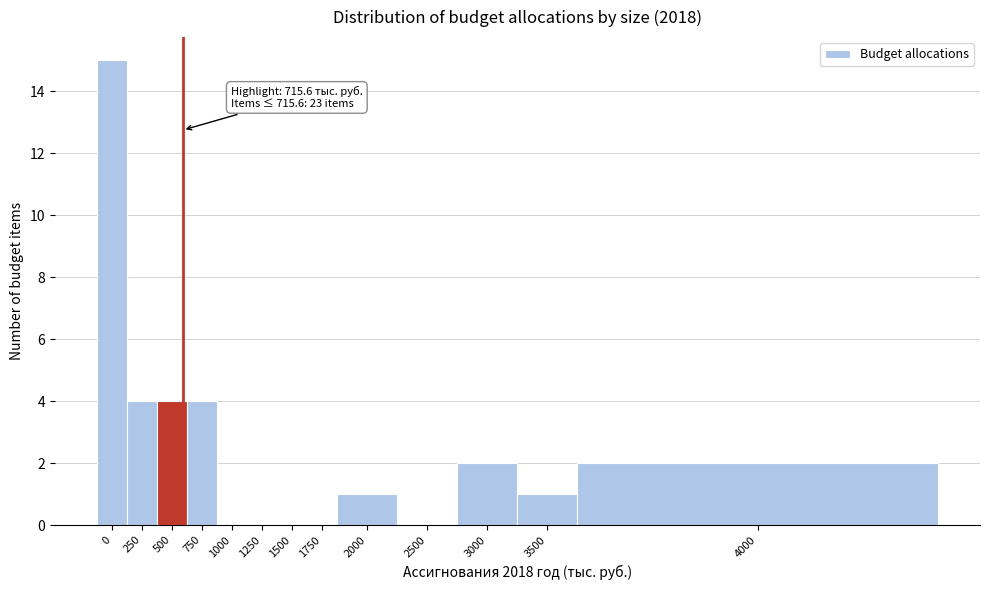

Reading left to right, what are all the values shown in this chart?

0=15	250=4	500=4	750=4	1000=0	1250=0	1500=0	1750=0	2000=1	2500=0	3000=2	3500=1	4000=2